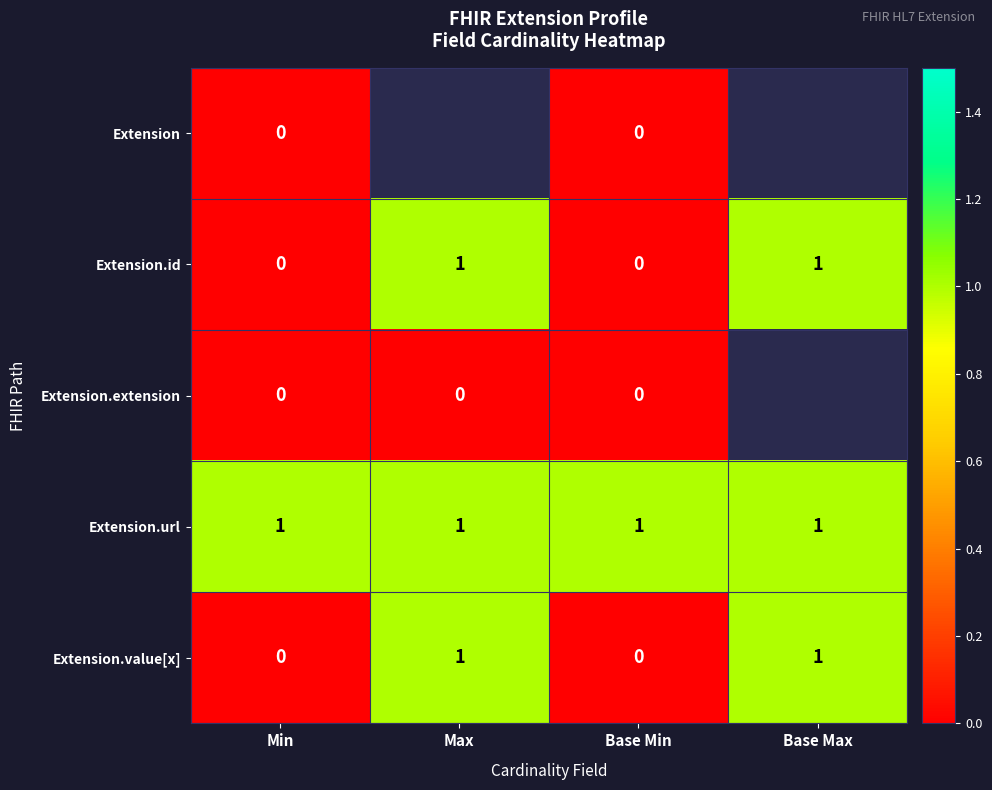

What is the total value across all series at Base Min?

1